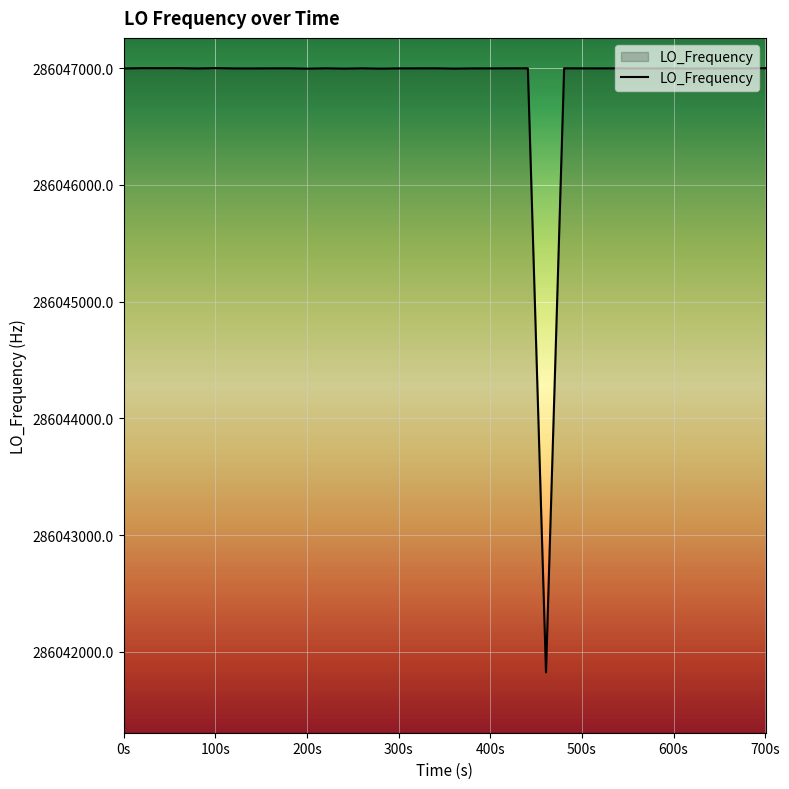

How many values are below 286046998?

6